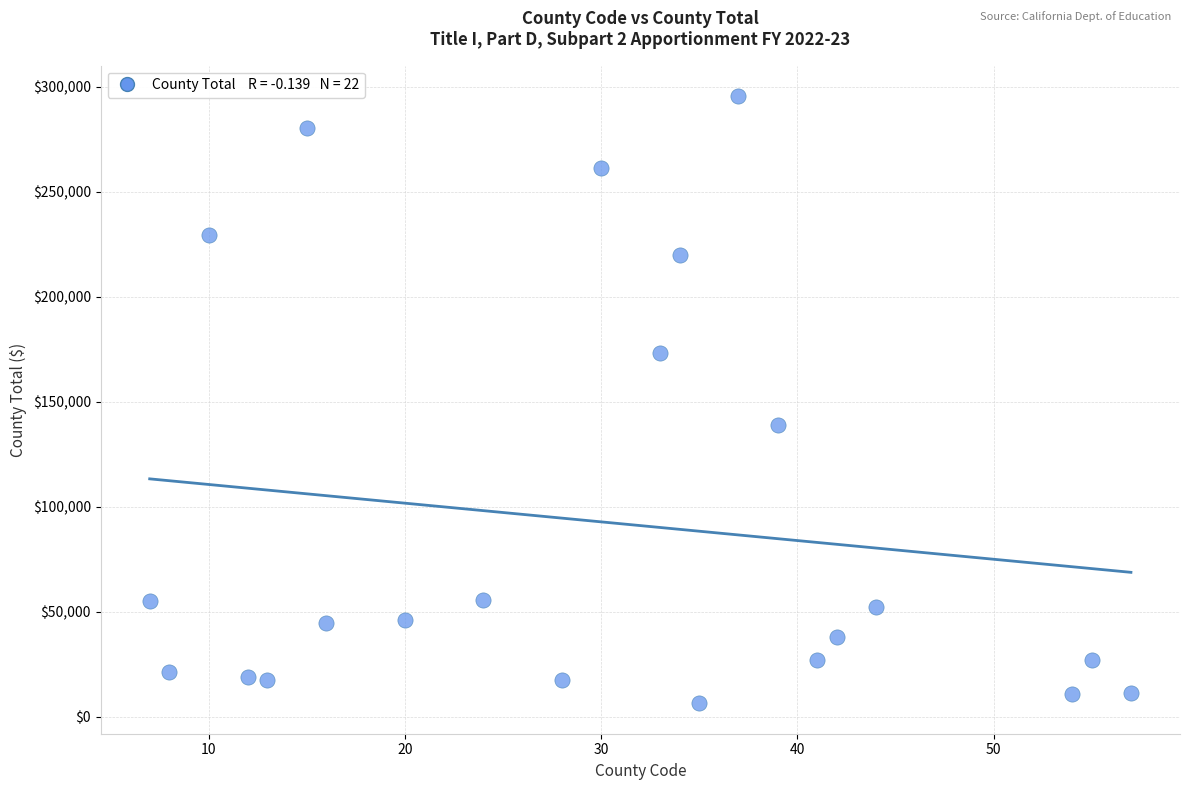

What Y value in the scatter plot is closest to 150956?

138789